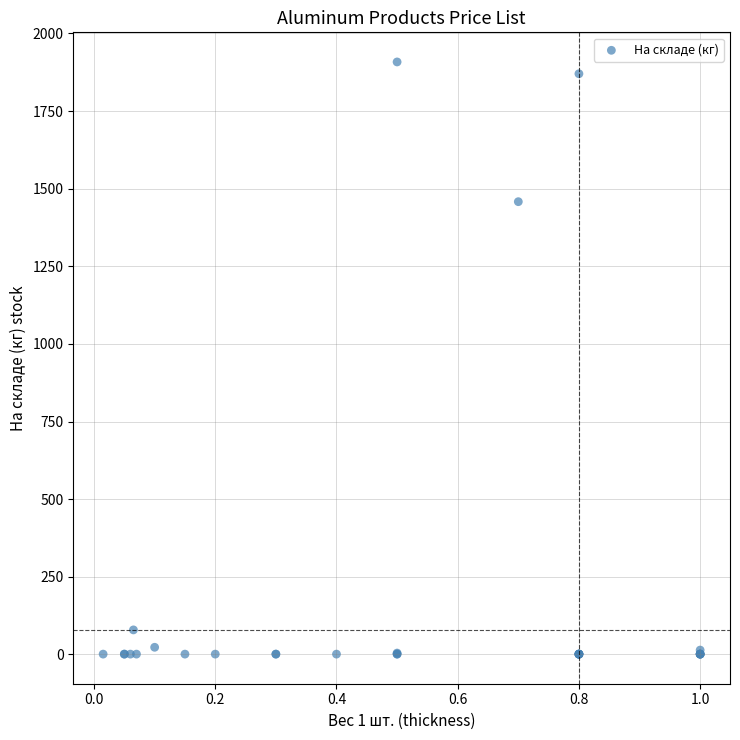

What Y value in the scatter plot is closest to 954?

1458.0